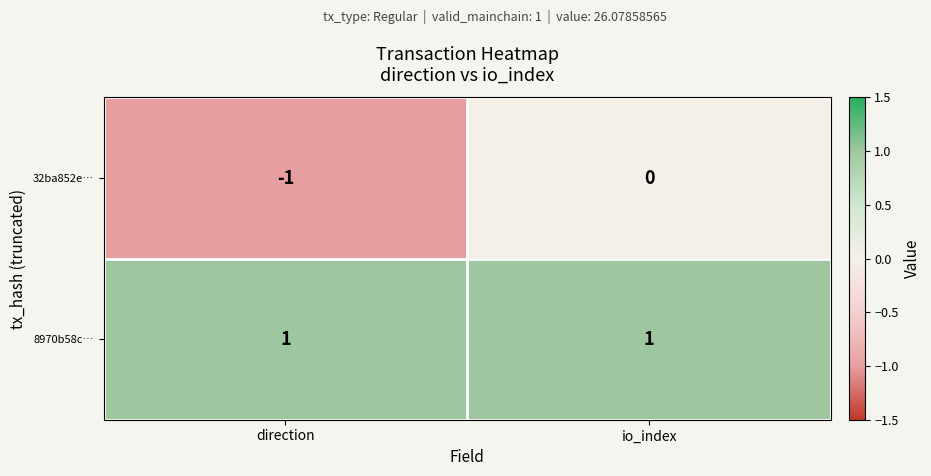

Which series has the largest total across all categories?

8970b58c…